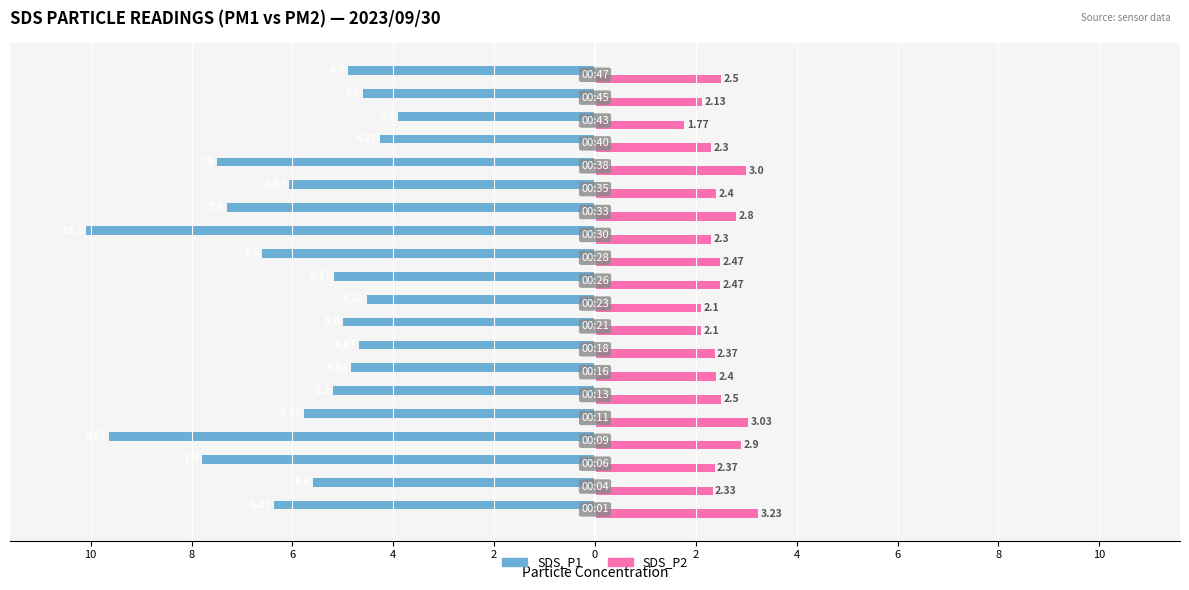

What is the average value of the SDS_P1 series?

-6.0